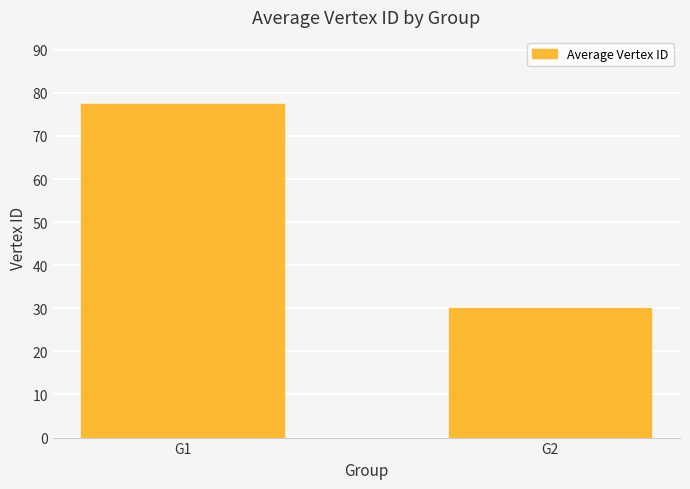

Are the bars horizontal?

No